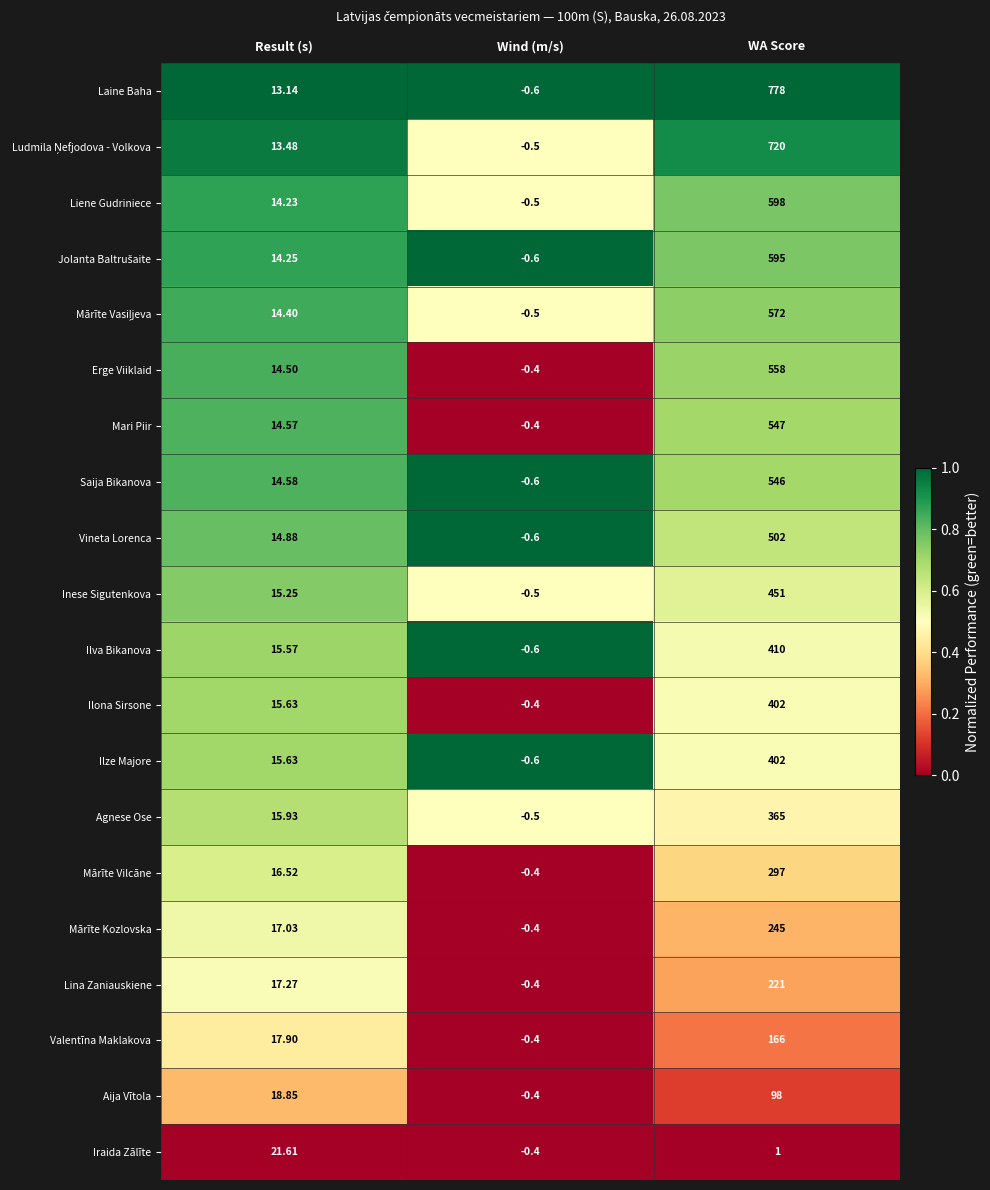

List the labels in order of Laine Baha value, smallest first.

Wind (m/s), Result (s), WA Score